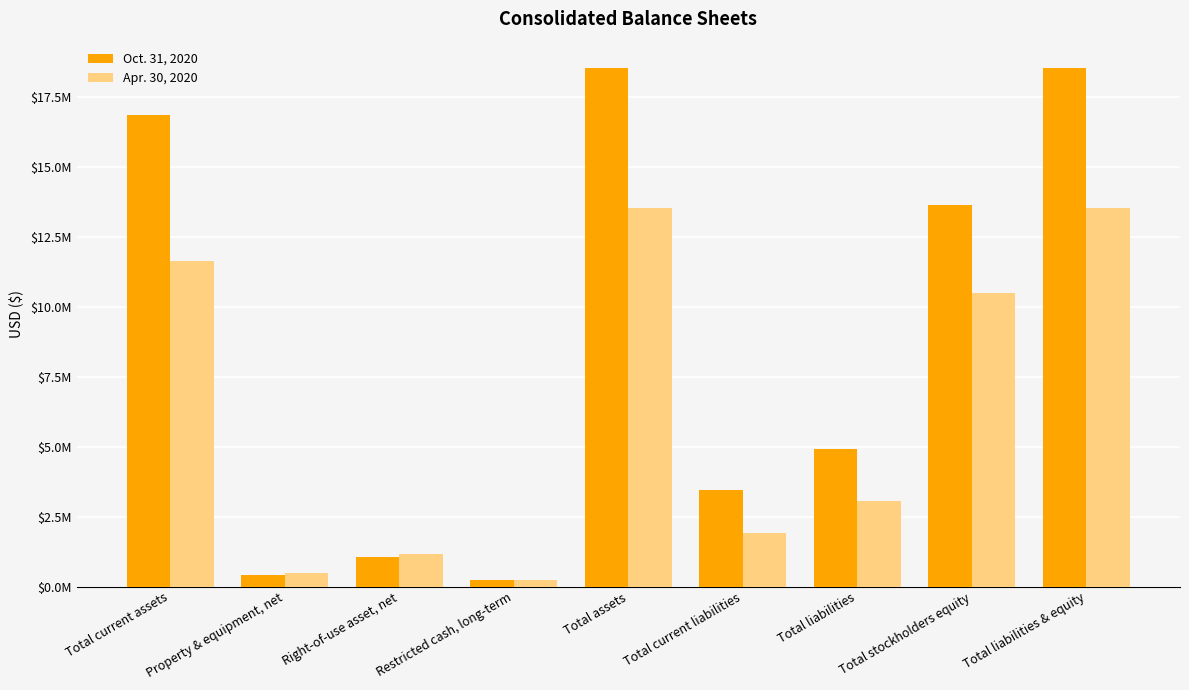

What position from the left is Total current assets?

1